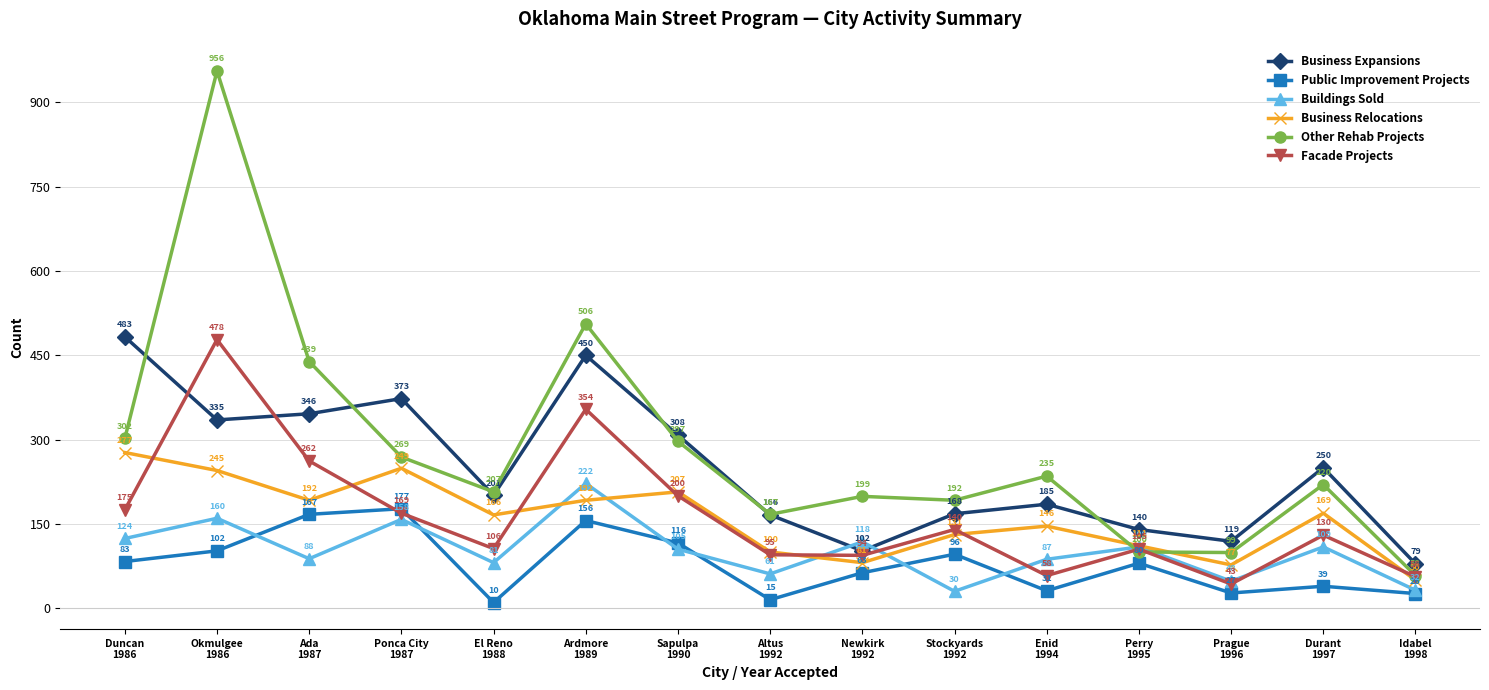

Is it true that Other Rehab Projects equals 192 at Stockyards
1992?

True